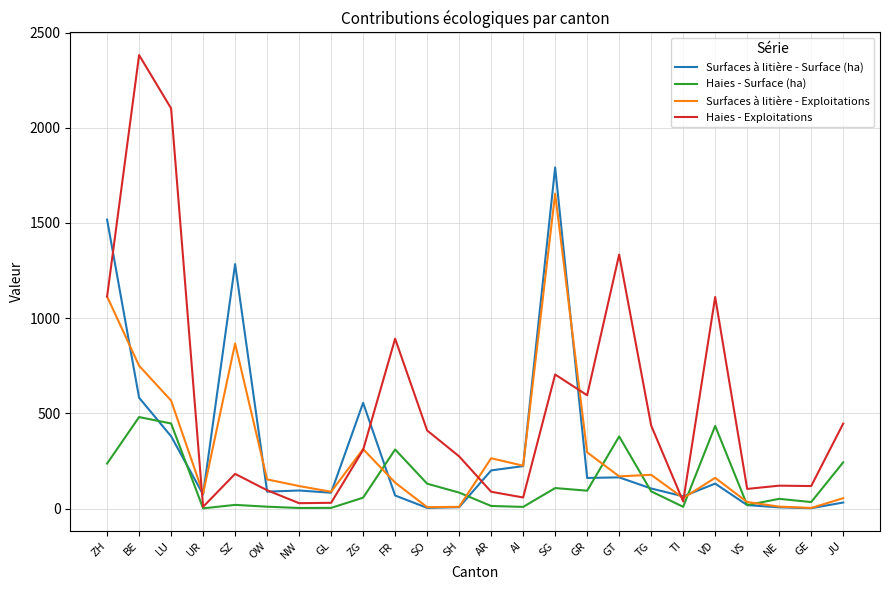

What is the minimum value shown in the chart?

0.9